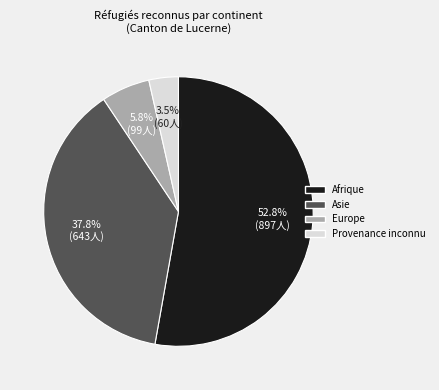

How many slices are in this pie chart?

4